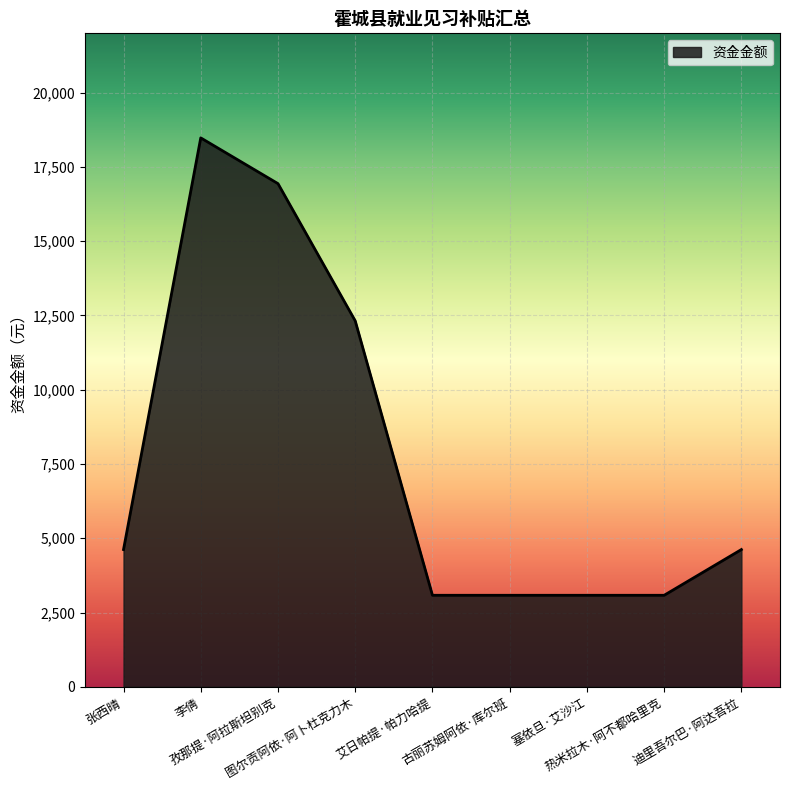

What is the change in value from 李倩 to 迪里吾尔巴·阿达吾拉?

-13860